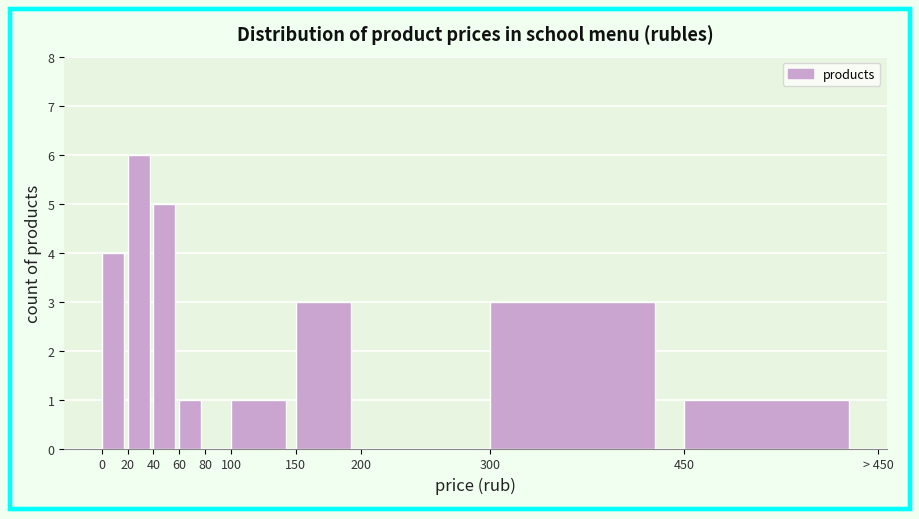

Reading left to right, what are all the values shown in this chart?

0=4	20=6	40=5	60=1	80=0	100=1	150=3	200=0	300=3	450=1